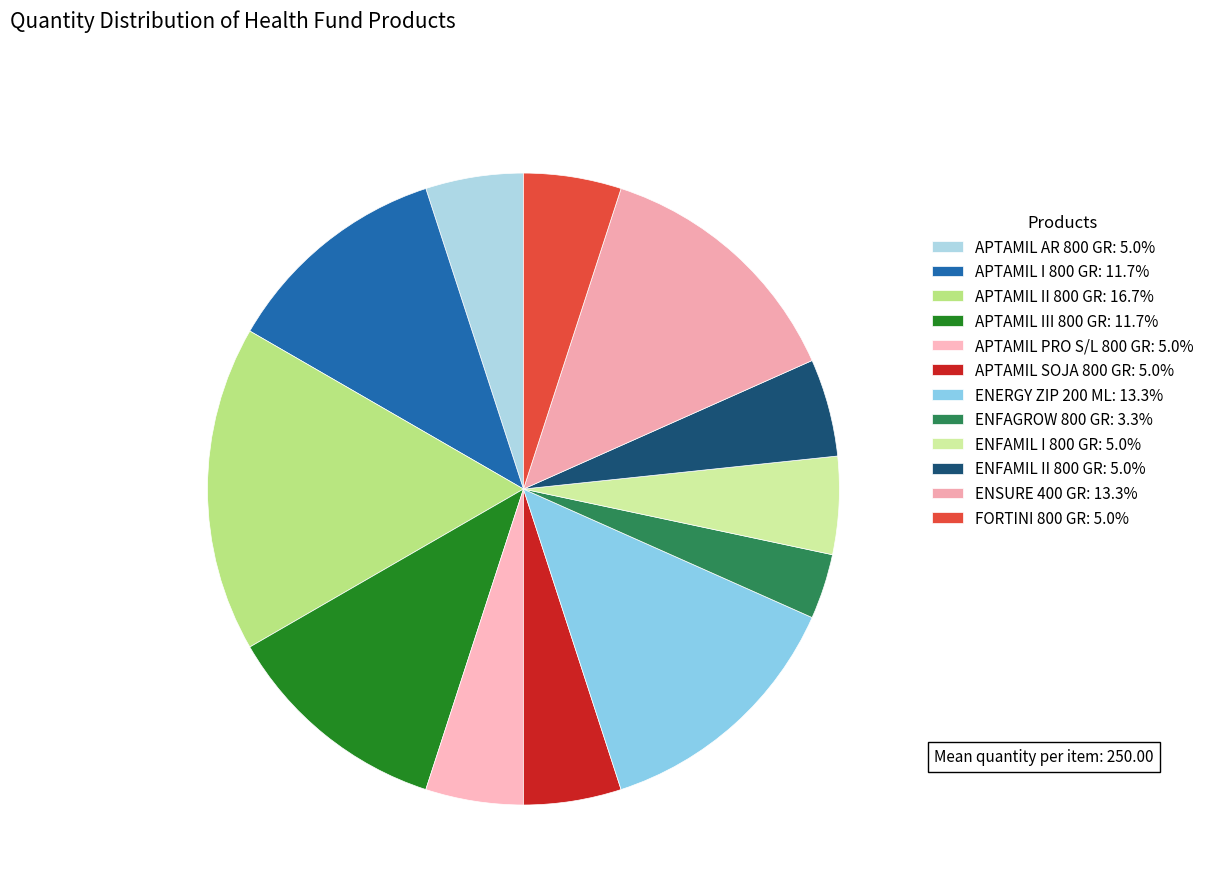

What is the smallest slice in the pie chart?

ENFAGROW 800 GR